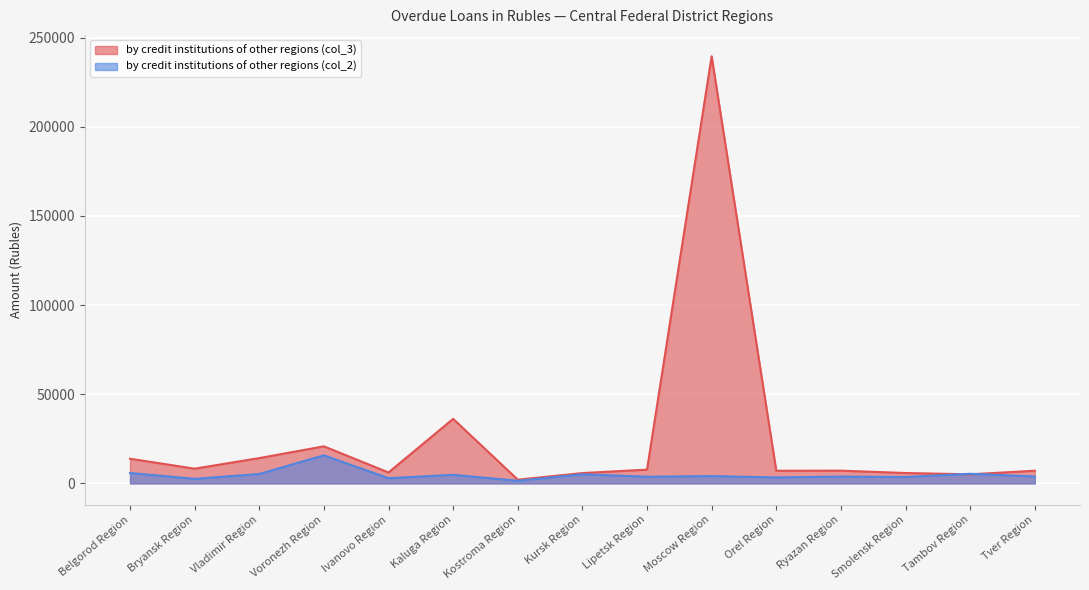

How many values in the by credit institutions of other regions (col_3) series are below 7157?

7